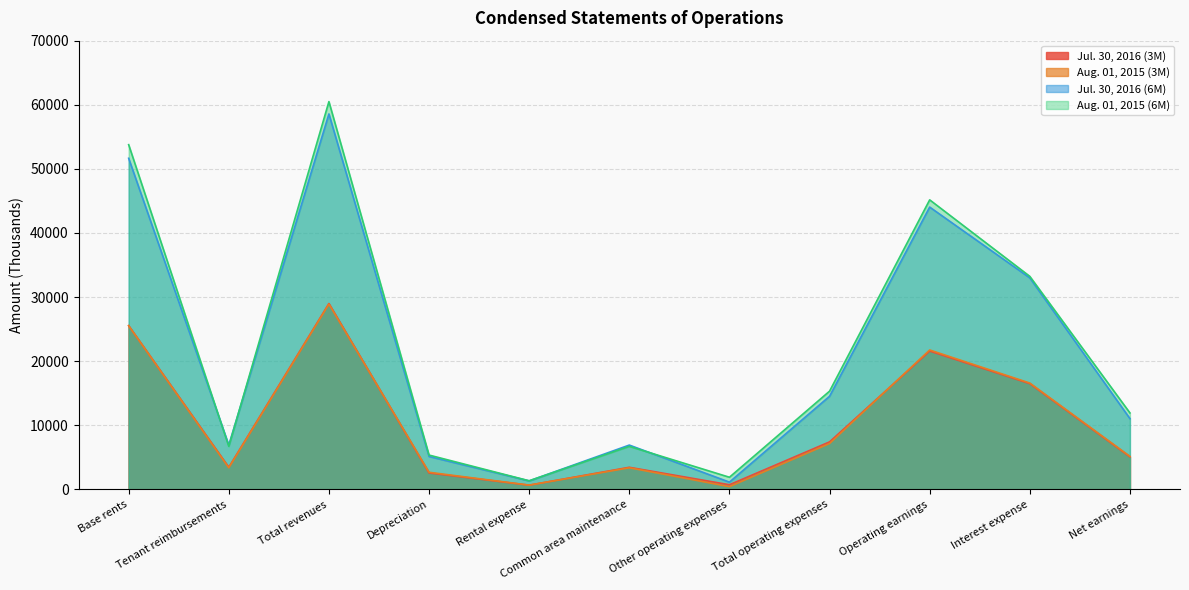

How many interior local peaks does the Jul. 30, 2016 (3M) series have?

3